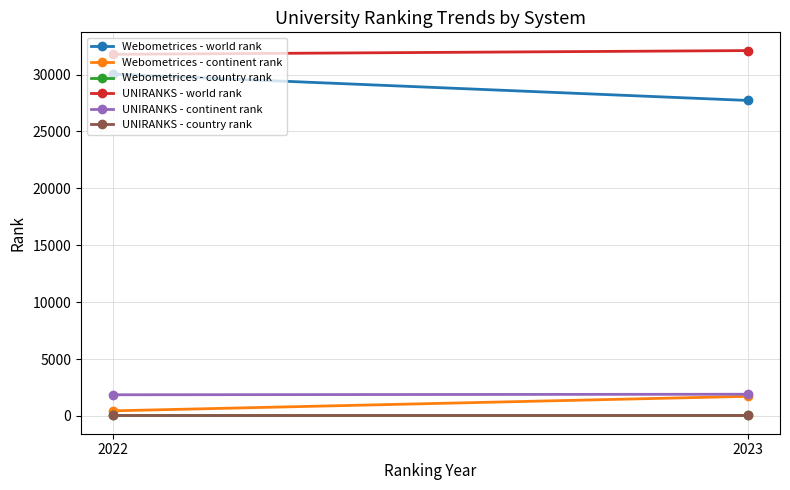

The value of UNIRANKS - continent rank at 2022 is 1860. True or false?

True